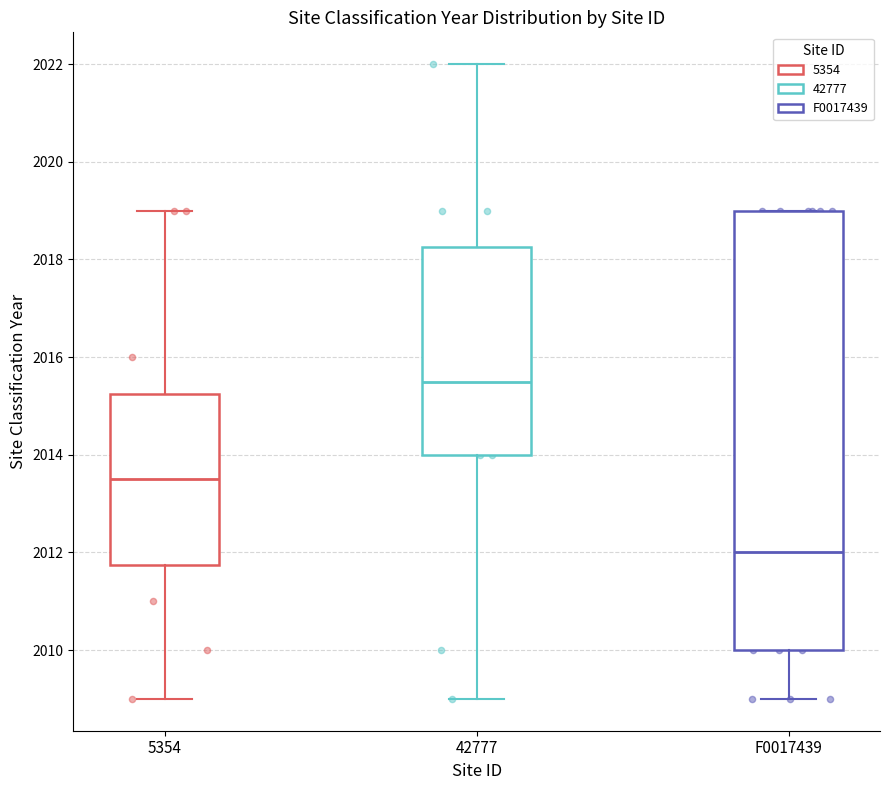

Reading left to right, transcribe this box plot: for each box, give where its median line is, the range the box spans, and where its two whiskers end, as read against the y-axis. The values are not printed on the chart, so give them approximately, as read against the axis.

5354: median 2013.6, box 2011.8 to 2015.2, whiskers 2009.0 to 2019.0
42777: median 2015.6, box 2014.0 to 2018.2, whiskers 2009.0 to 2022.0
F0017439: median 2012.0, box 2010.0 to 2019.0, whiskers 2009.0 to 2019.0